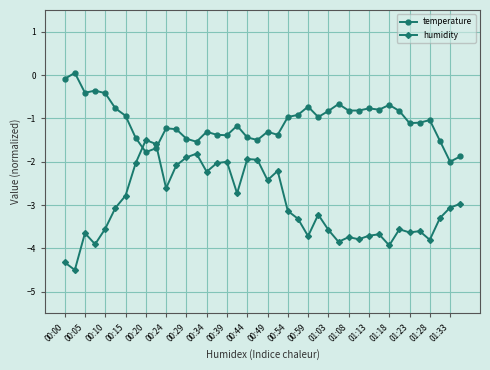

True or false: temperature has more than 1 interior local peaks.

True